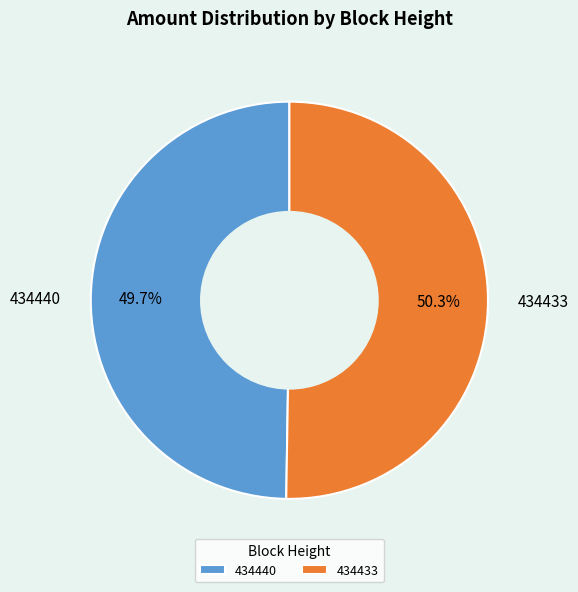

Rank the categories by value from highest to lowest.

434433, 434440